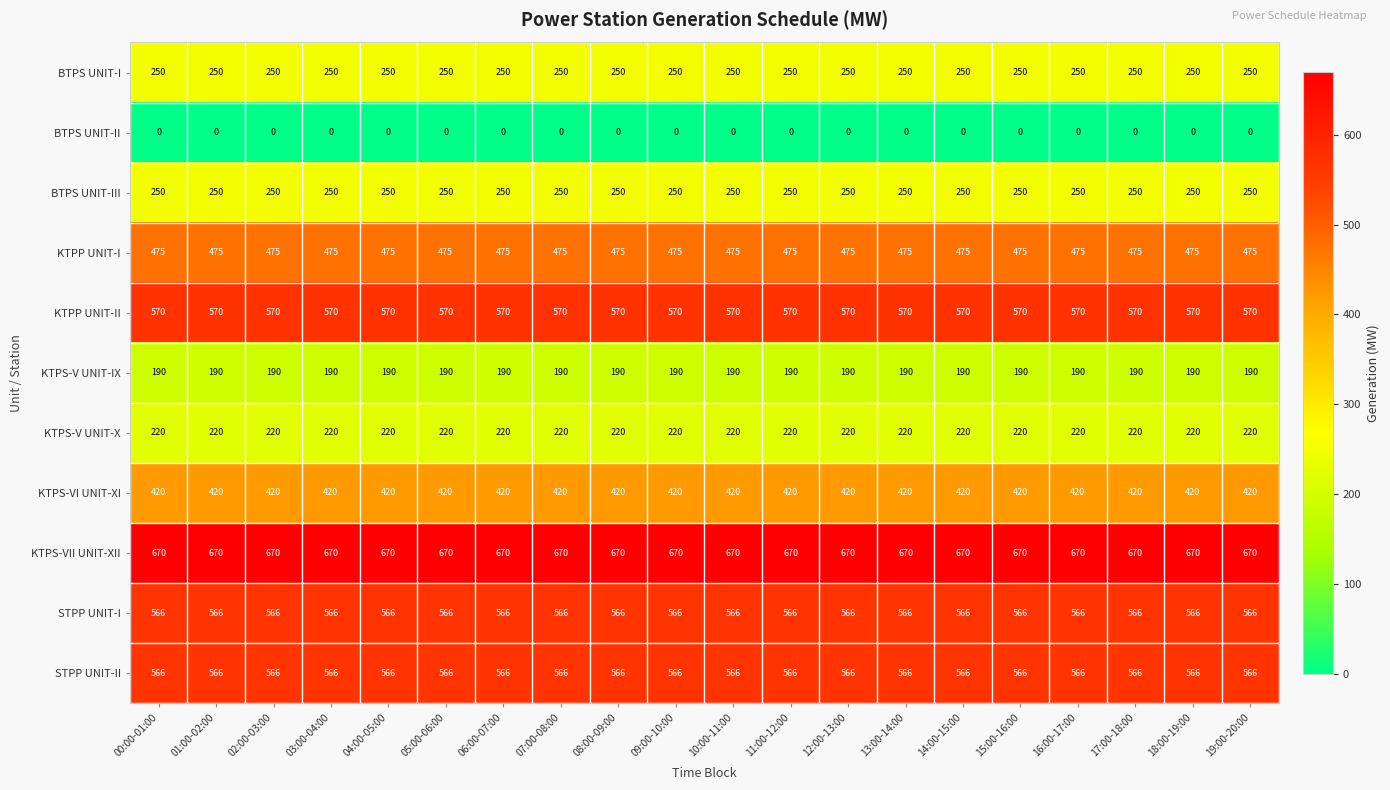

What is the sum of the KTPP UNIT-I values at 12:00-13:00 and 09:00-10:00?

950